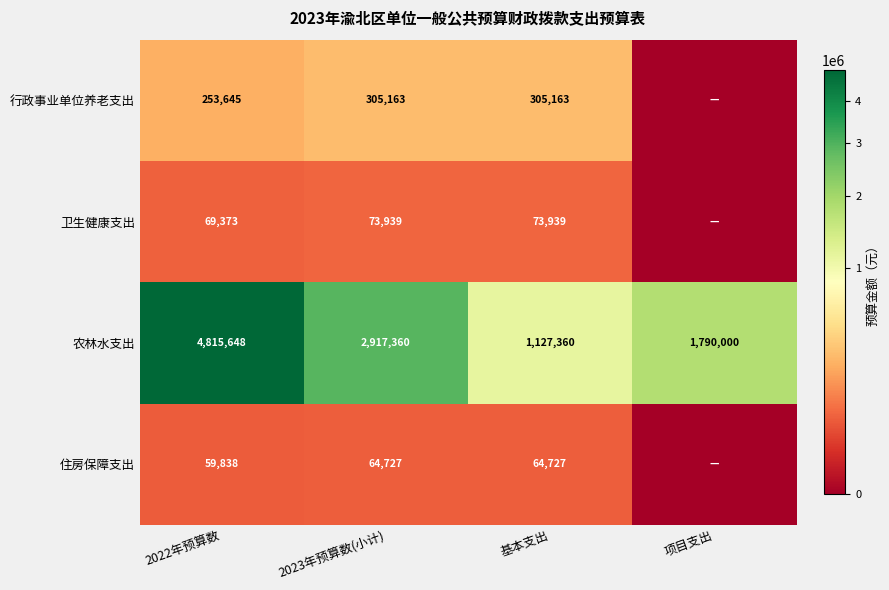

Is the value of 住房保障支出 at 2022年预算数 greater than the value of 行政事业单位养老支出 at 基本支出?

No